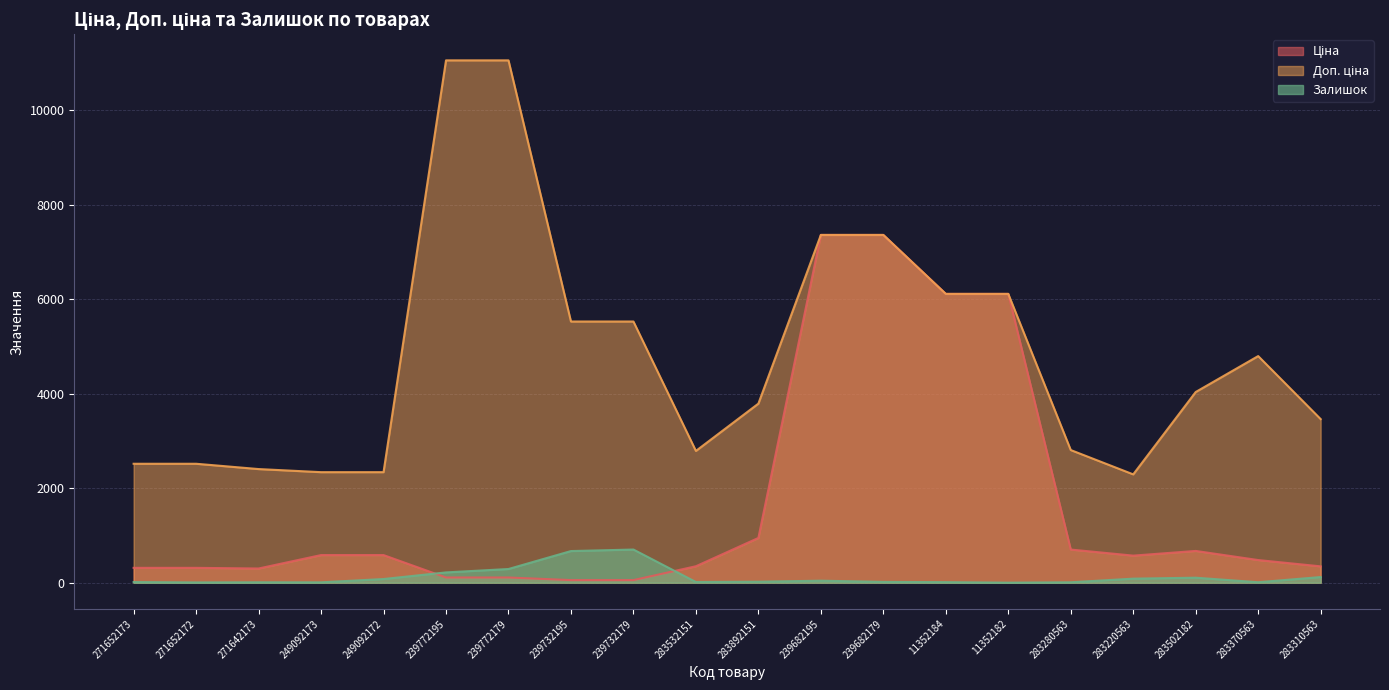

Which category has the highest value in the Ціна series?

239682195